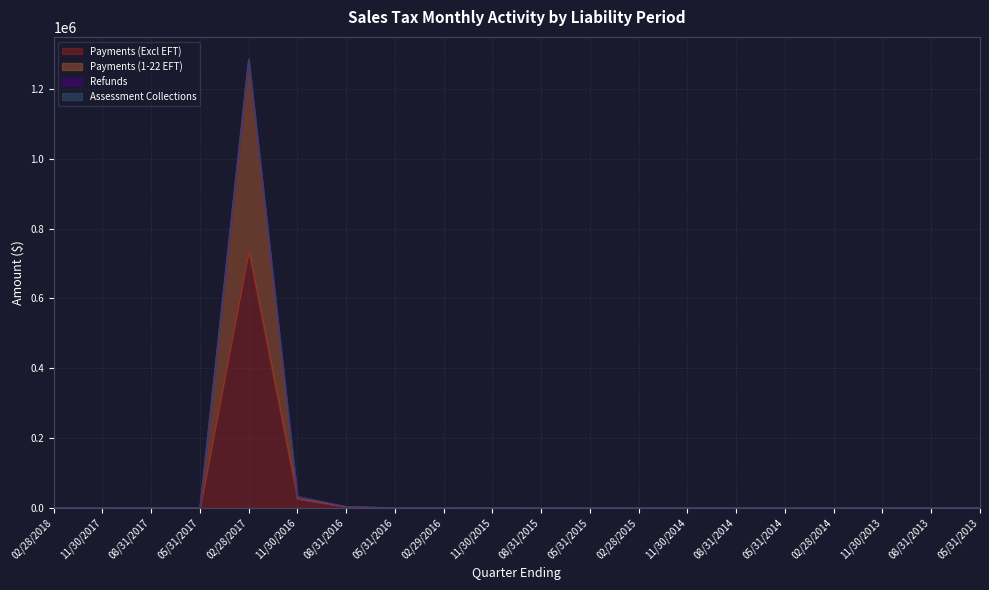

Which category has the highest value in the Payments (Excl EFT) series?

02/28/2017